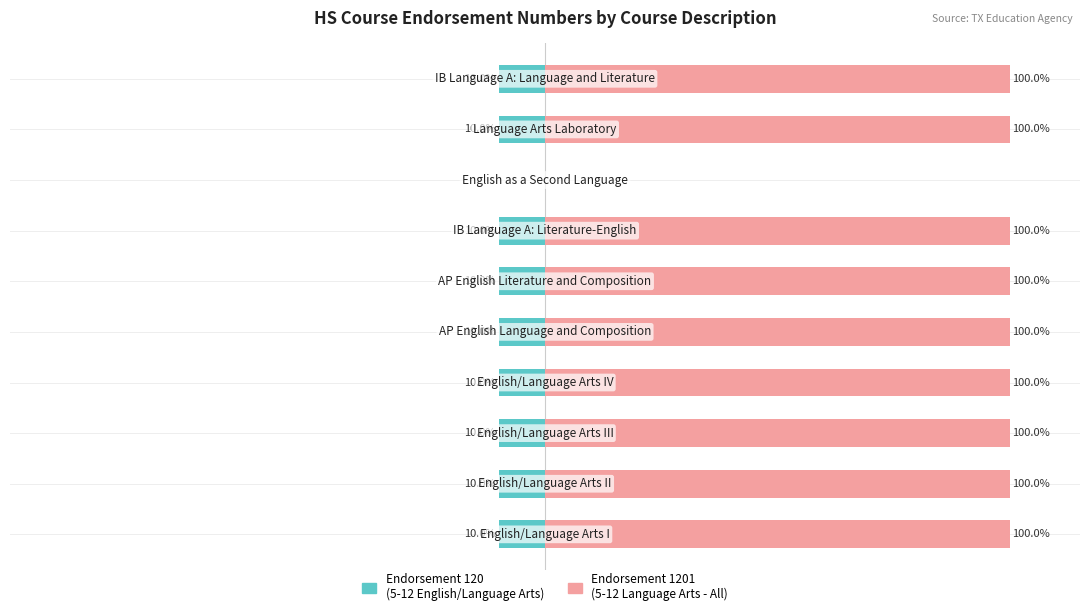

The 5-12 Language Arts - All (1201) series shows 145.4 at 4. True or false?

False